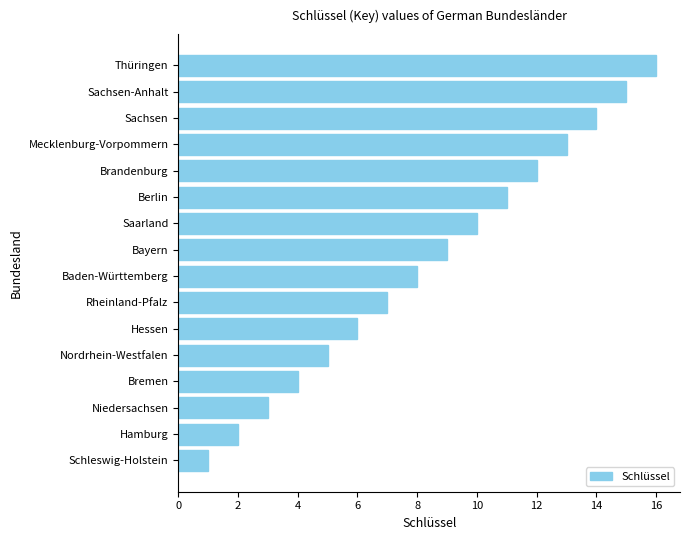

True or false: the data shows 5 at Nordrhein-Westfalen.

True